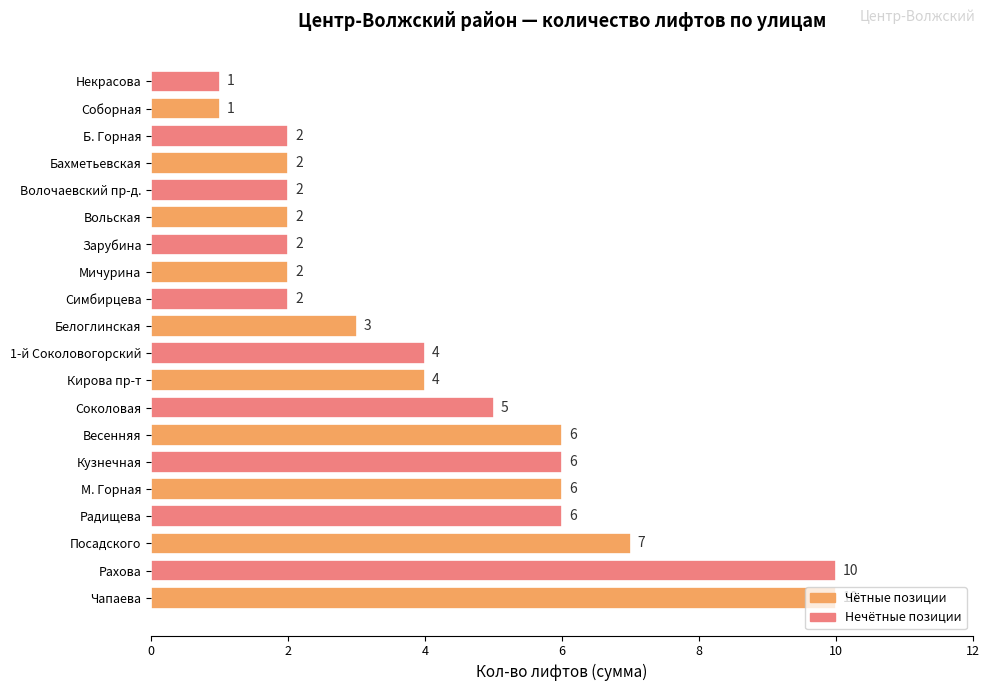

What is the sum of all values?

83